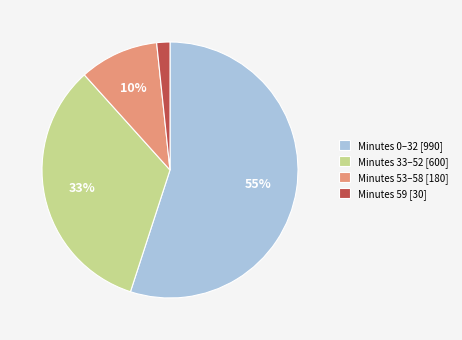

What percentage is the Minutes 53–58 [180] slice, to the nearest percent?

10%